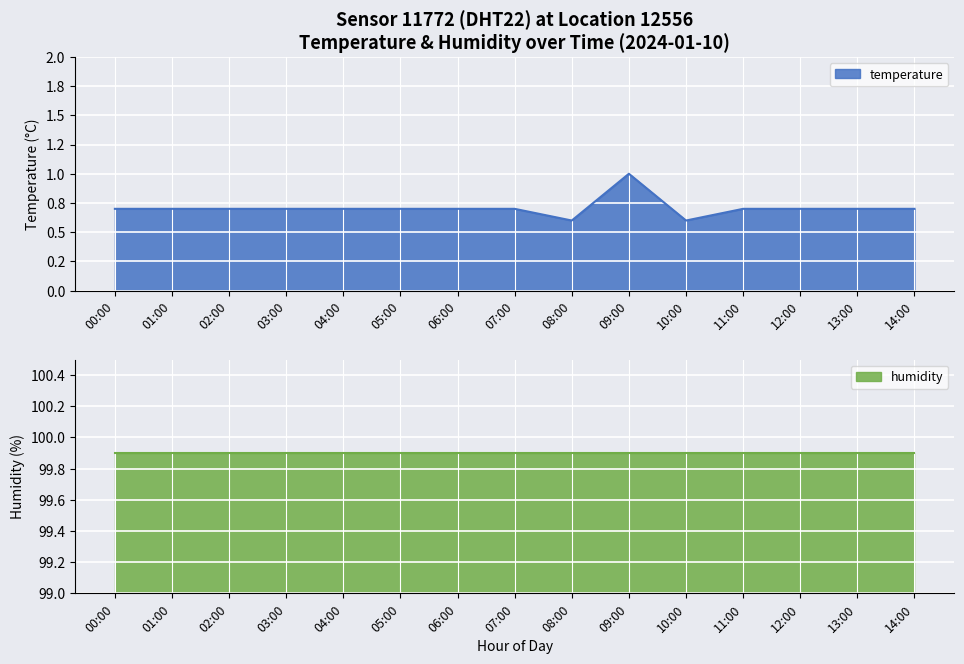

List the labels in order of value, smallest first.

08:00, 10:00, 00:00, 01:00, 02:00, 03:00, 04:00, 05:00, 06:00, 07:00, 11:00, 12:00, 13:00, 14:00, 09:00